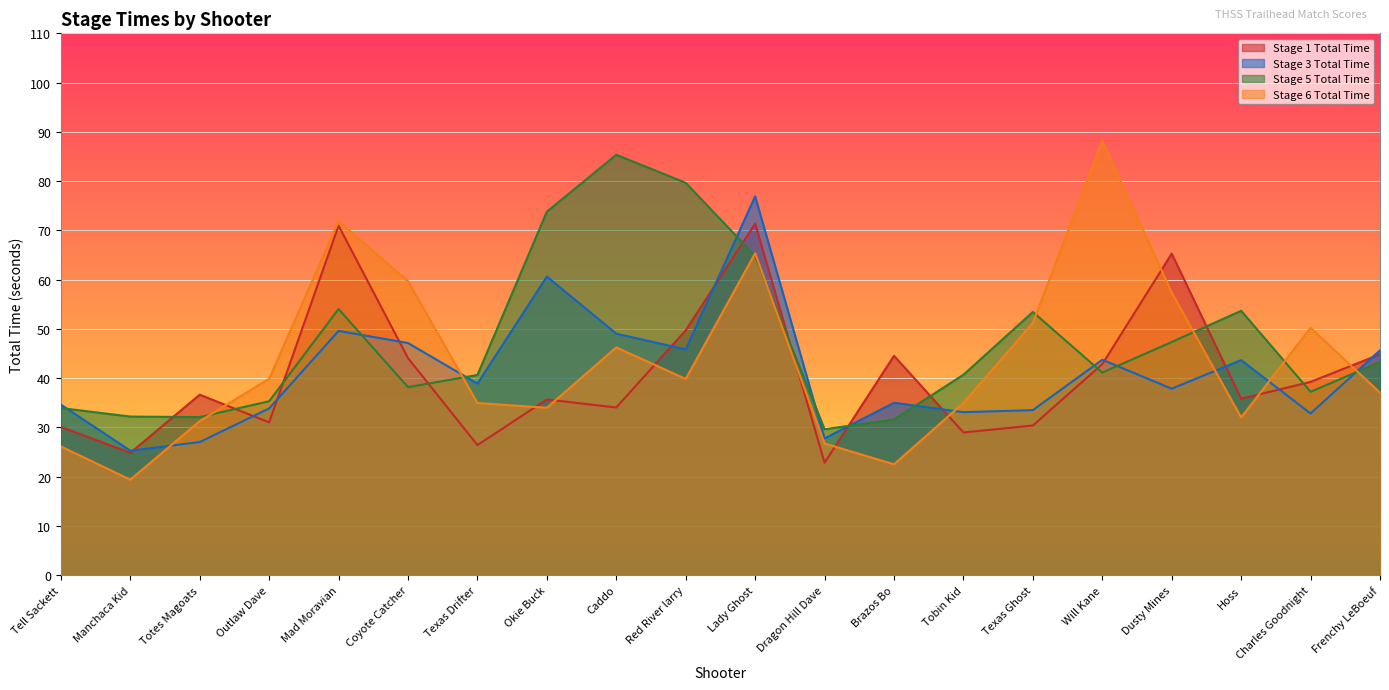

Reading left to right, transcribe all the data shown in this chart.

Stage 1 Total Time: Tell Sackett=30.1	Manchaca Kid=24.8	Totes Magoats=36.6	Outlaw Dave=31.0	Mad Moravian=71.0	Coyote Catcher=44.1	Texas Drifter=26.4	Okie Buck=35.7	Caddo=34.0	Red River larry=49.7	Lady Ghost=71.4	Dragon Hill Dave=22.9	Brazos Bo=44.5	Tobin Kid=29.0	Texas Ghost=30.4	Will Kane=42.9	Dusty Mines=65.3	Hoss=35.8	Charles Goodnight=39.2	Frenchy LeBoeuf=44.9
Stage 3 Total Time: Tell Sackett=34.6	Manchaca Kid=25.3	Totes Magoats=27.0	Outlaw Dave=33.9	Mad Moravian=49.6	Coyote Catcher=47.1	Texas Drifter=38.9	Okie Buck=60.6	Caddo=49.0	Red River larry=45.8	Lady Ghost=76.9	Dragon Hill Dave=27.8	Brazos Bo=35.0	Tobin Kid=33.1	Texas Ghost=33.5	Will Kane=43.7	Dusty Mines=37.9	Hoss=43.7	Charles Goodnight=32.8	Frenchy LeBoeuf=45.6
Stage 5 Total Time: Tell Sackett=33.9	Manchaca Kid=32.2	Totes Magoats=32.1	Outlaw Dave=35.3	Mad Moravian=54.0	Coyote Catcher=38.2	Texas Drifter=40.6	Okie Buck=73.8	Caddo=85.3	Red River larry=79.7	Lady Ghost=64.8	Dragon Hill Dave=29.6	Brazos Bo=31.6	Tobin Kid=40.7	Texas Ghost=53.4	Will Kane=41.1	Dusty Mines=47.3	Hoss=53.7	Charles Goodnight=37.2	Frenchy LeBoeuf=43.3
Stage 6 Total Time: Tell Sackett=26.1	Manchaca Kid=19.4	Totes Magoats=31.3	Outlaw Dave=39.9	Mad Moravian=71.9	Coyote Catcher=59.7	Texas Drifter=35.0	Okie Buck=34.0	Caddo=46.2	Red River larry=39.8	Lady Ghost=65.4	Dragon Hill Dave=26.8	Brazos Bo=22.5	Tobin Kid=35.0	Texas Ghost=51.2	Will Kane=88.2	Dusty Mines=57.4	Hoss=32.0	Charles Goodnight=50.2	Frenchy LeBoeuf=37.0